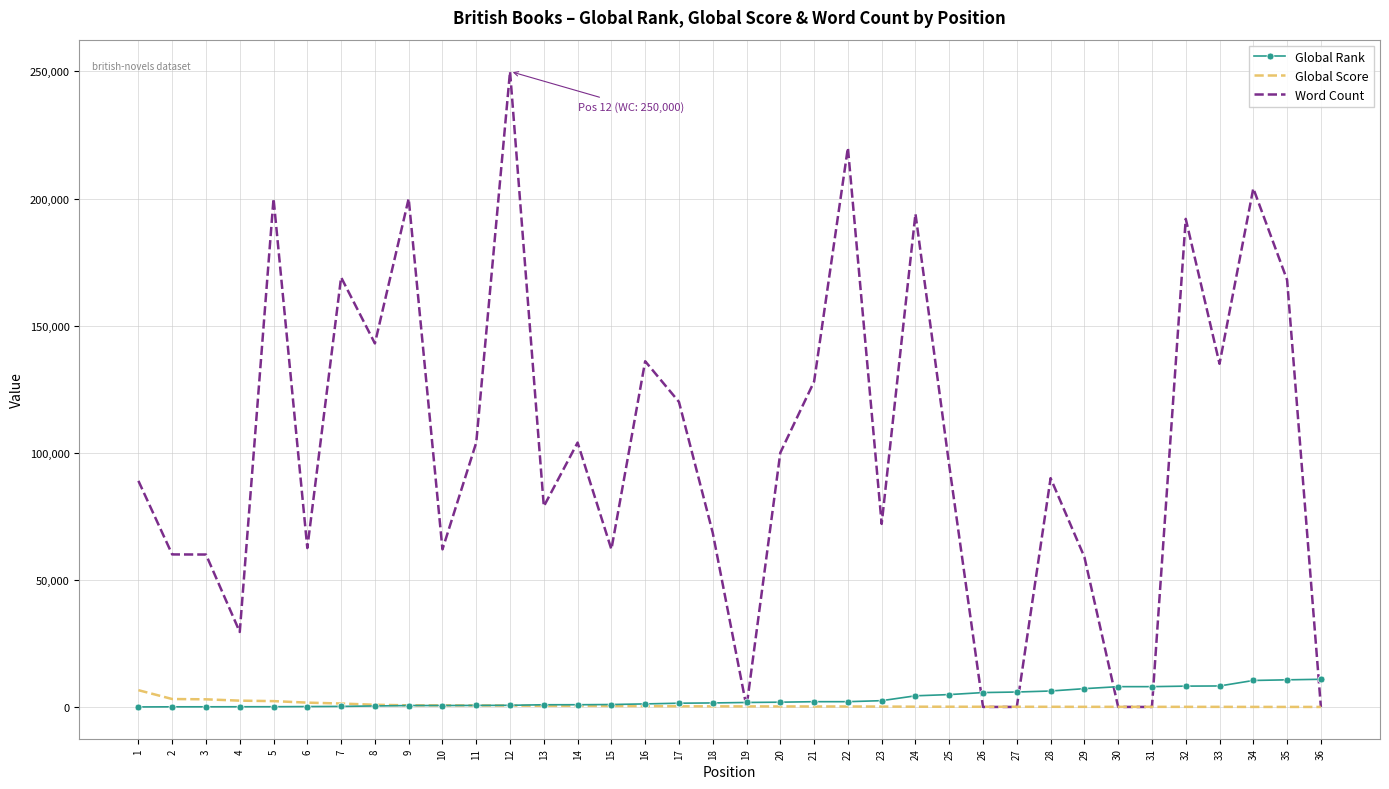

At which category is the sum across all series the highest?

12